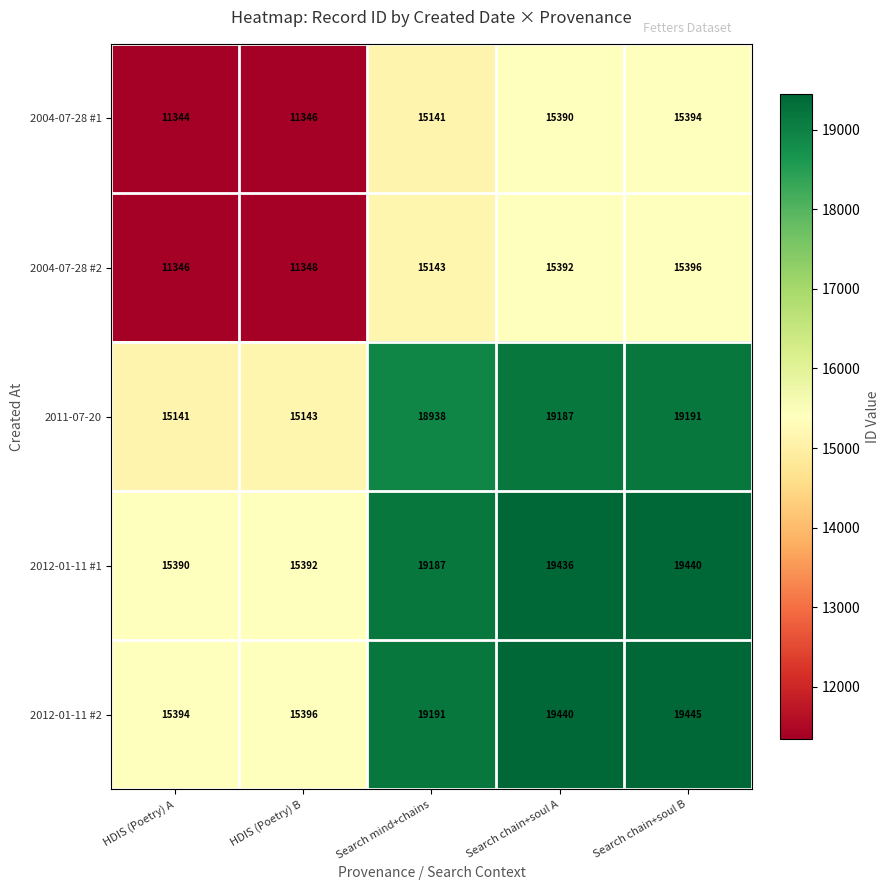

What is the difference between the second highest and second lowest values in the 2012-01-11 #2 series?

4044